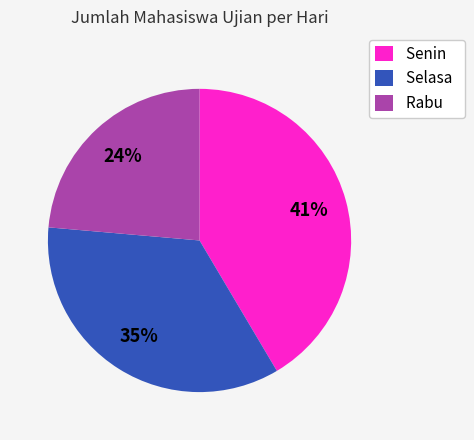

To the nearest percent, what portion does Selasa represent?

35%